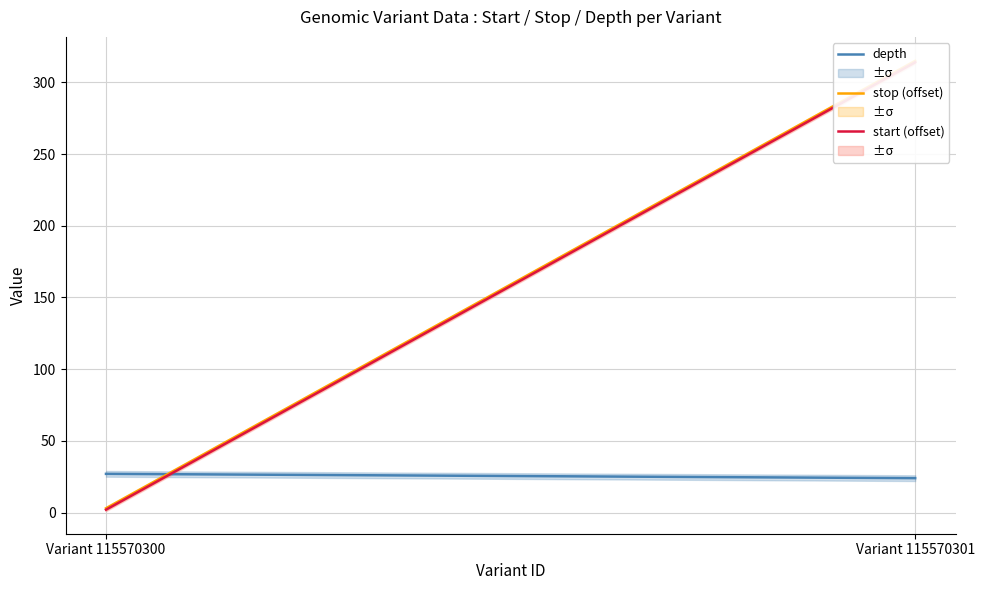

What is the difference between the maximum and minimum values in the stop (offset) series?

312